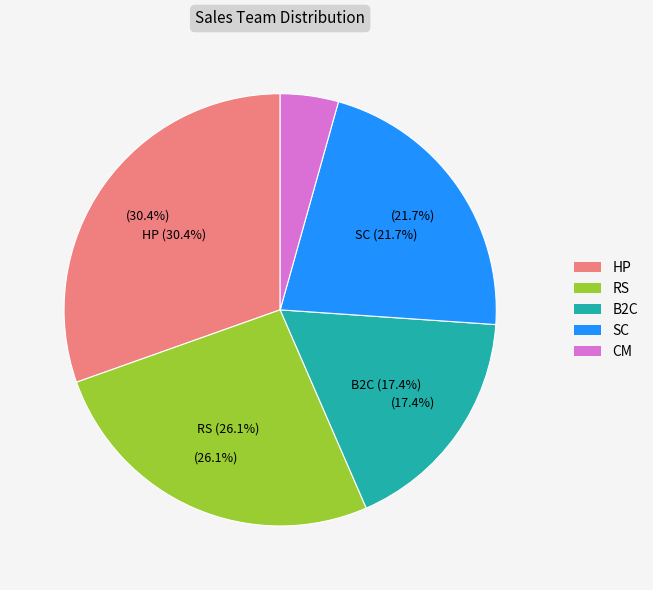

To the nearest percent, what is the difference between the largest and smallest slice percentages?

26%